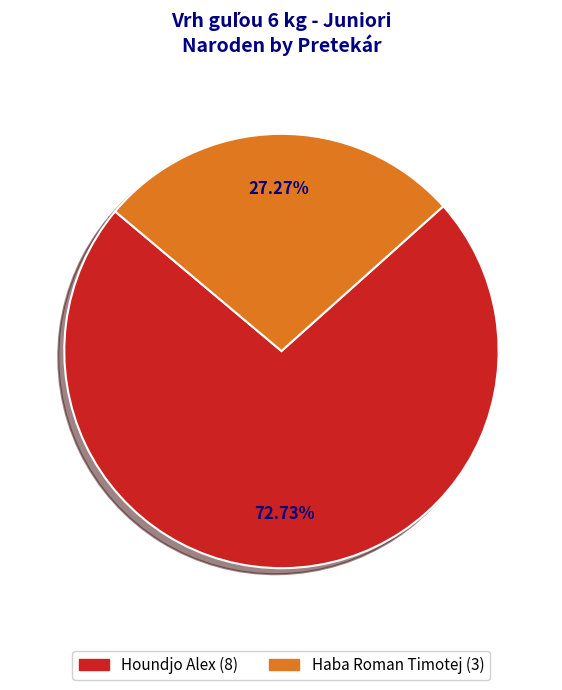

Which slice represents more than half of the pie?

Houndjo Alex